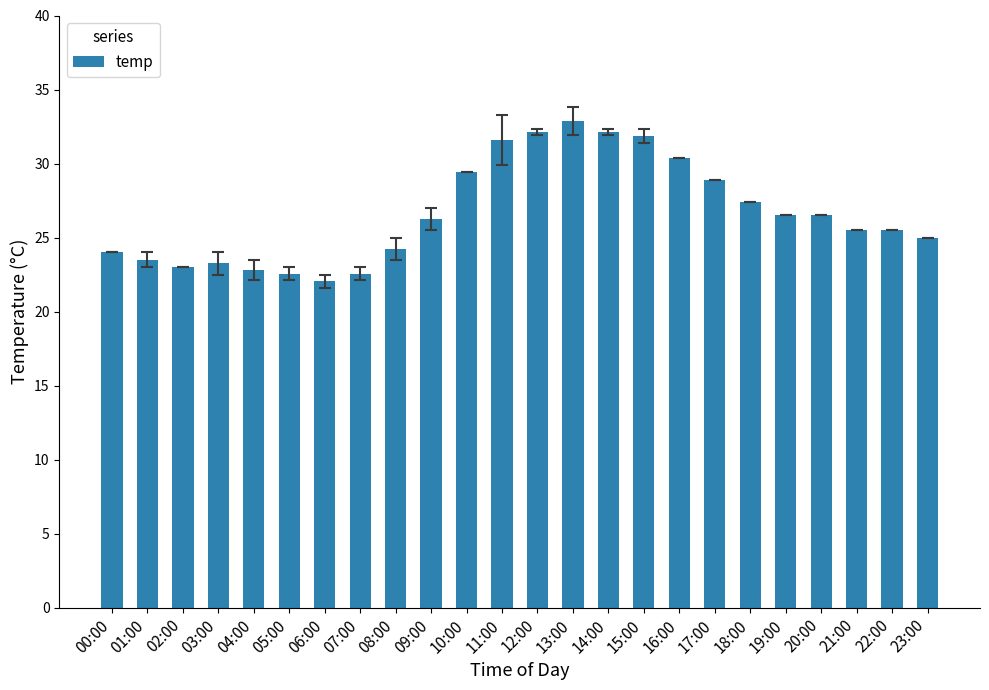

The chart shows a value of 32.8 at 13:00. True or false?

True